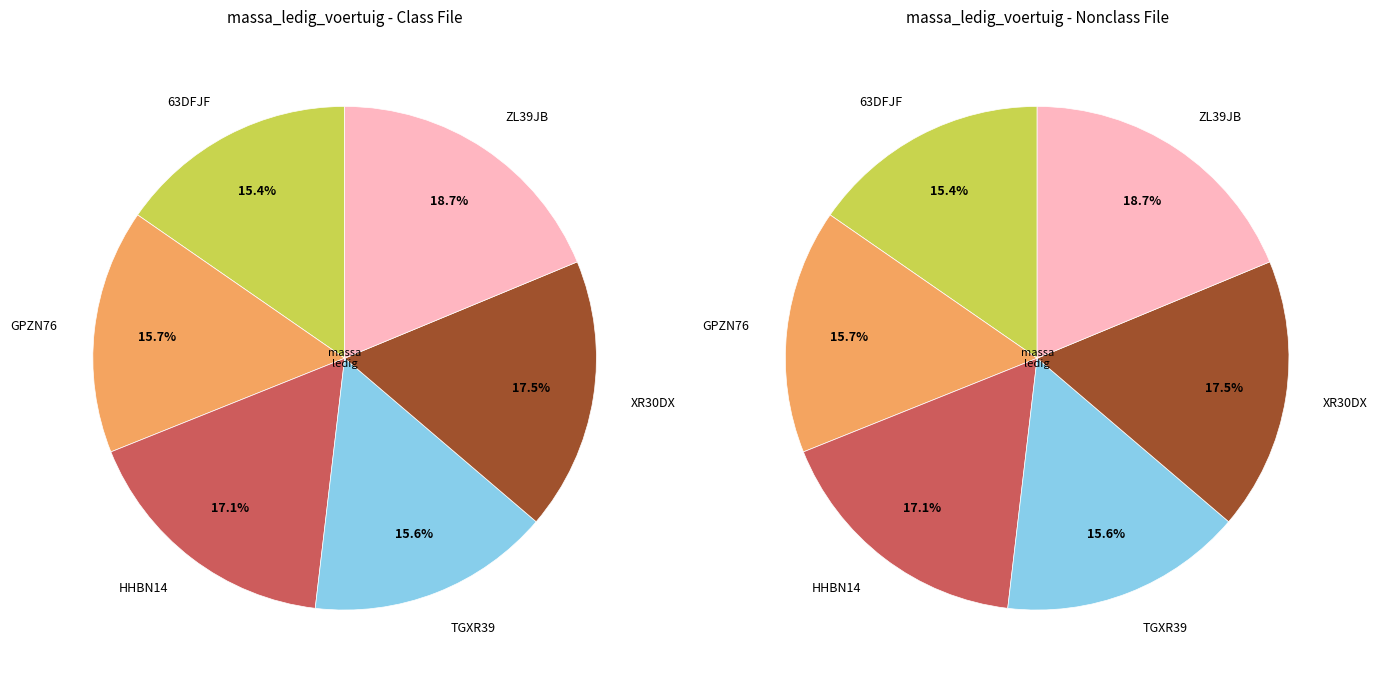

To the nearest percent, what percentage of the pie is TGXR39?

16%